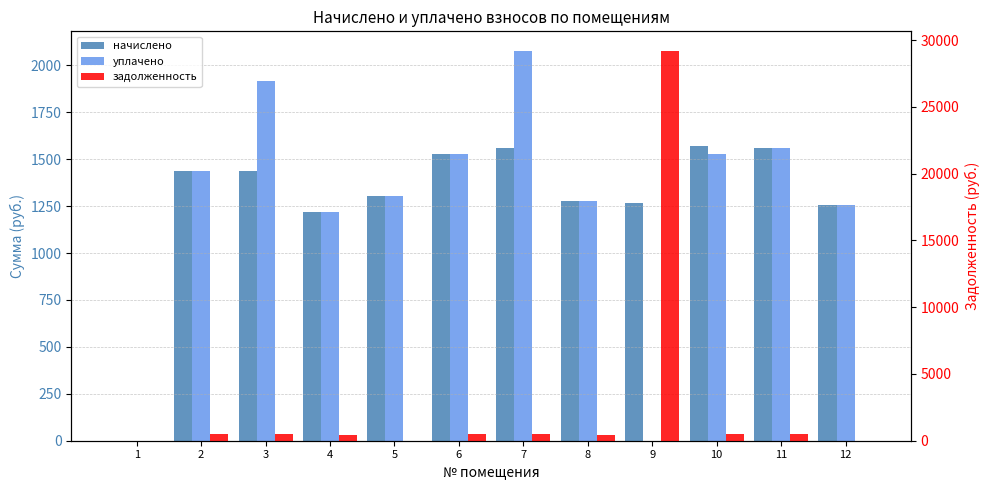

Where is задолженность nearest to the value 14597?

7